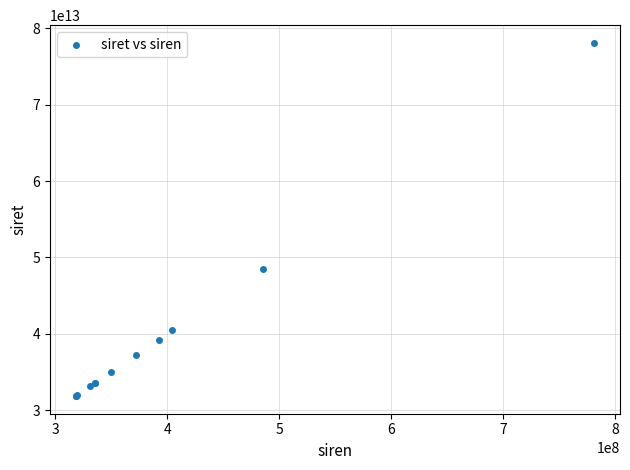

What Y value in the scatter plot is closest to 54976663050012?

48525669700015